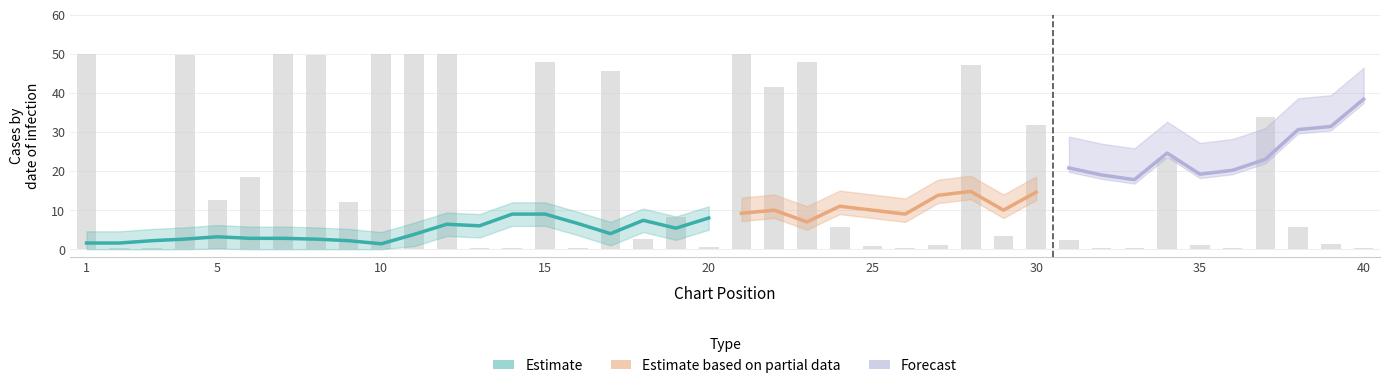

What is the average value?

20.0